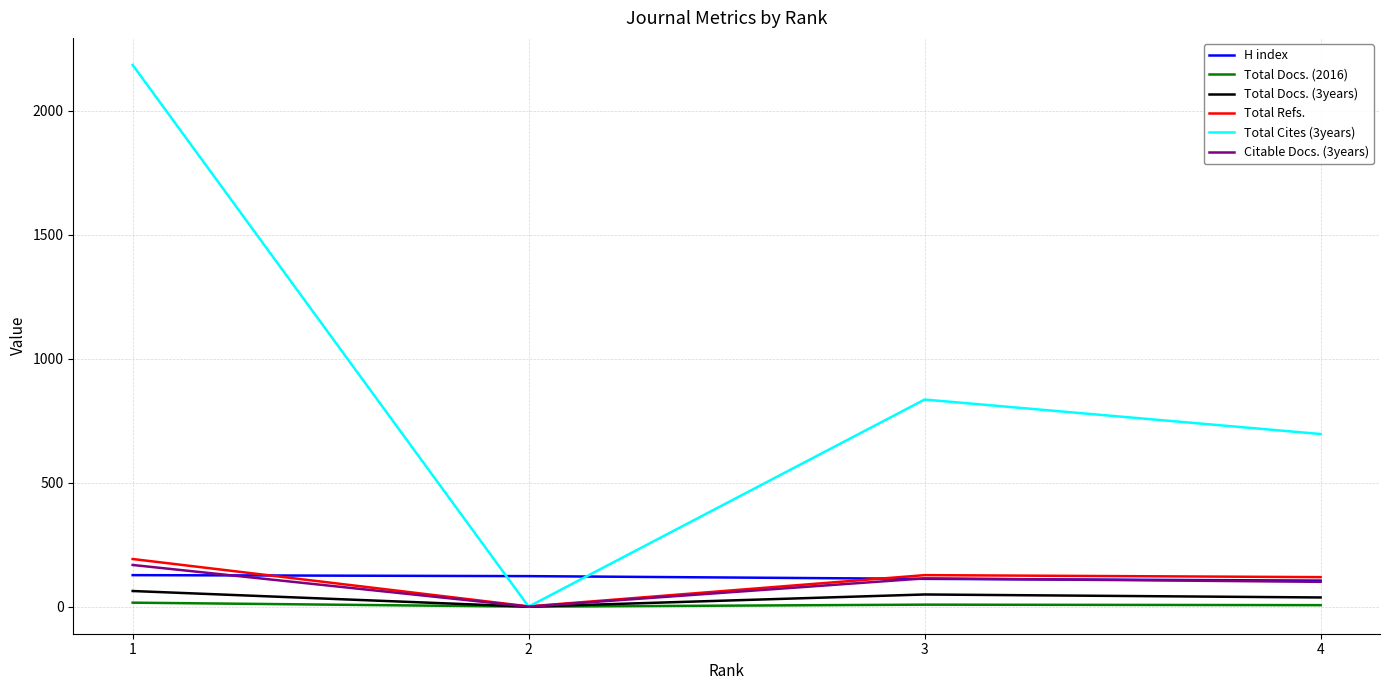

Count the Total Docs. (2016) values in the range 6 to 16.

3